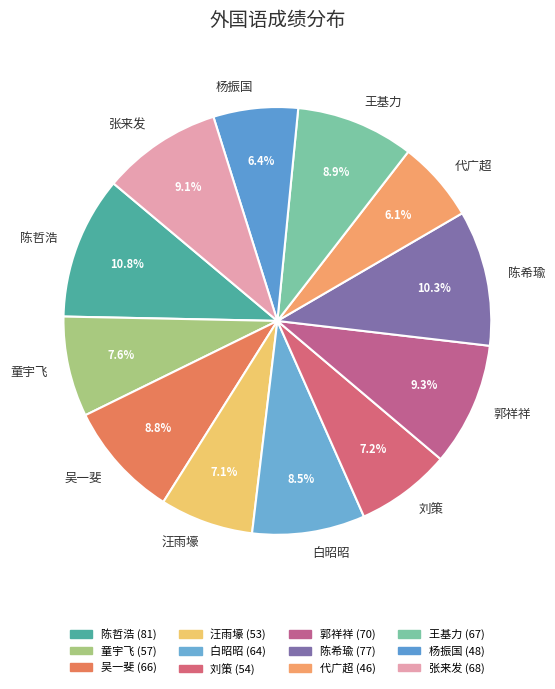

What percentage is the 陈希瑜 slice, to the nearest percent?

10%